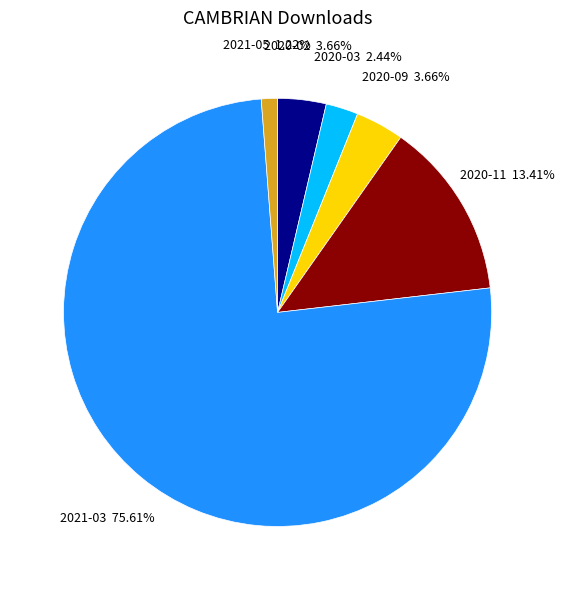

Which category accounts for the majority?

2021-03